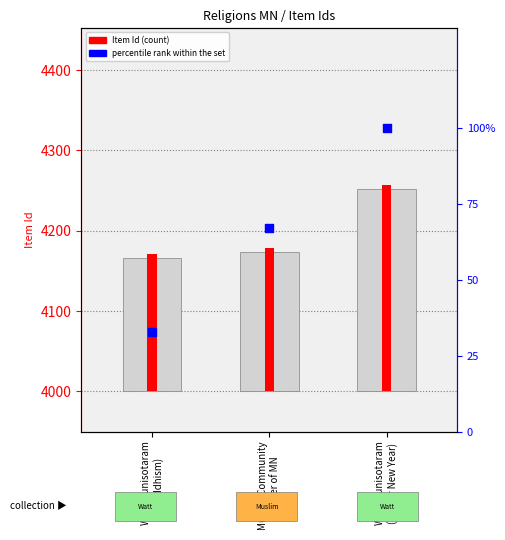

Approximately how many times larger is the value at Watt Munisotaram
(Buddhism) compared to Watt Munisotaram
(Khmer New Year)?

0.3